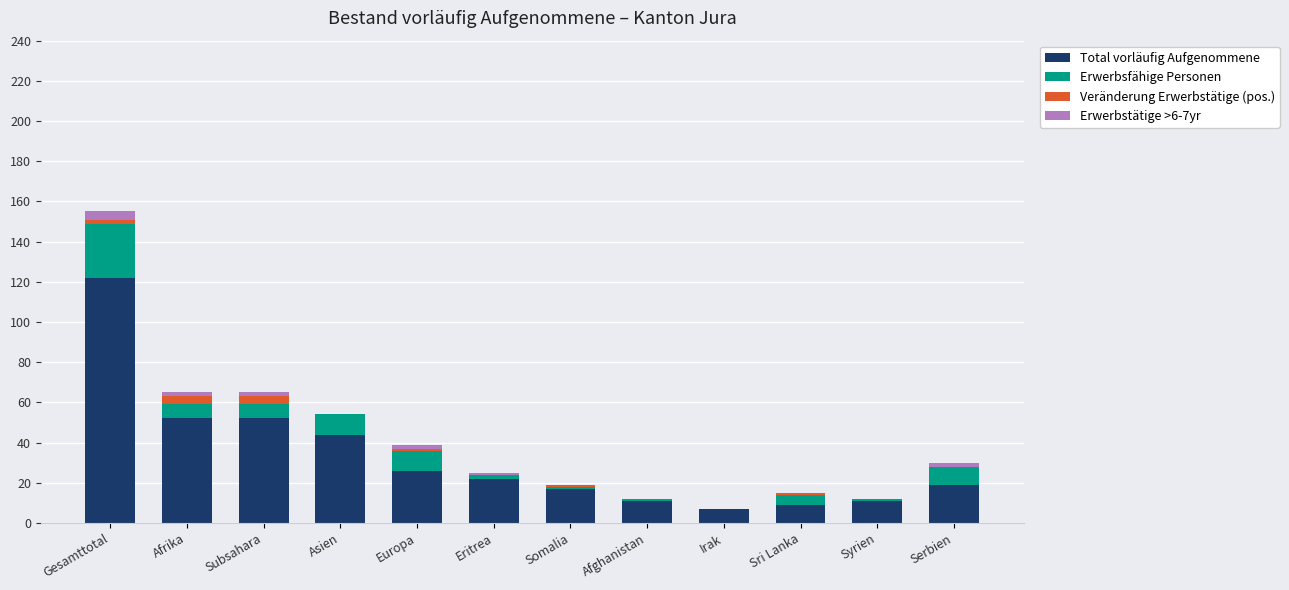

At which label does Total vorläufig Aufgenommene reach its peak?

Gesamttotal